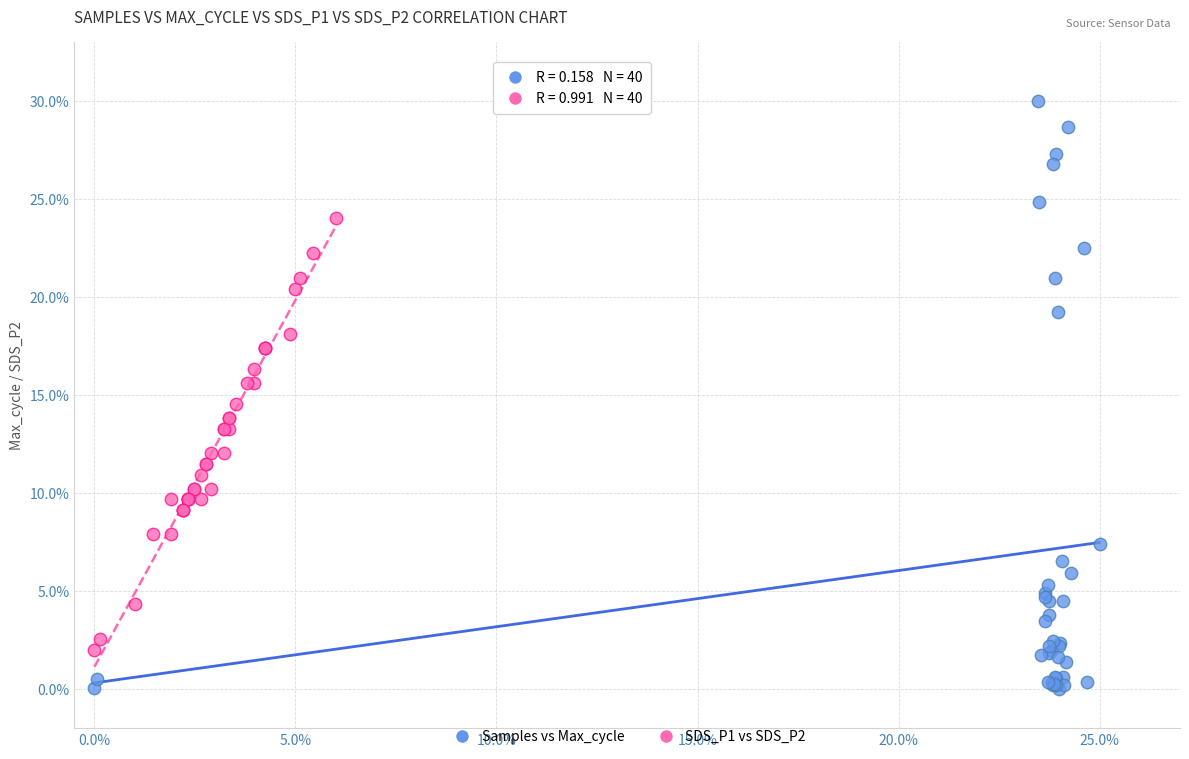

Which series contains the lowest Y value?

Samples vs Max_cycle